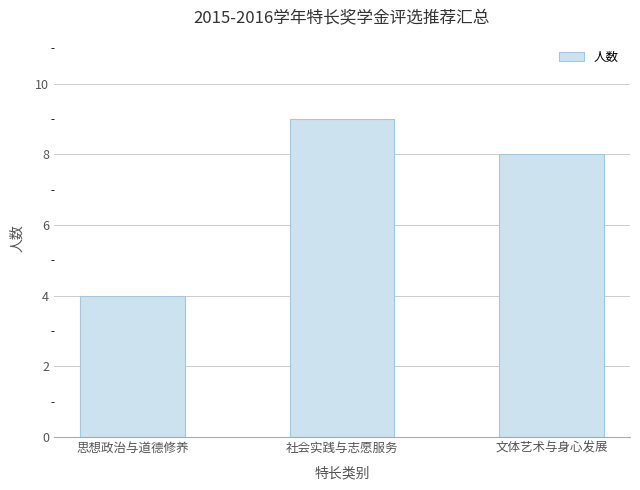

What is the label of the 1st bar from the left?

思想政治与道德修养